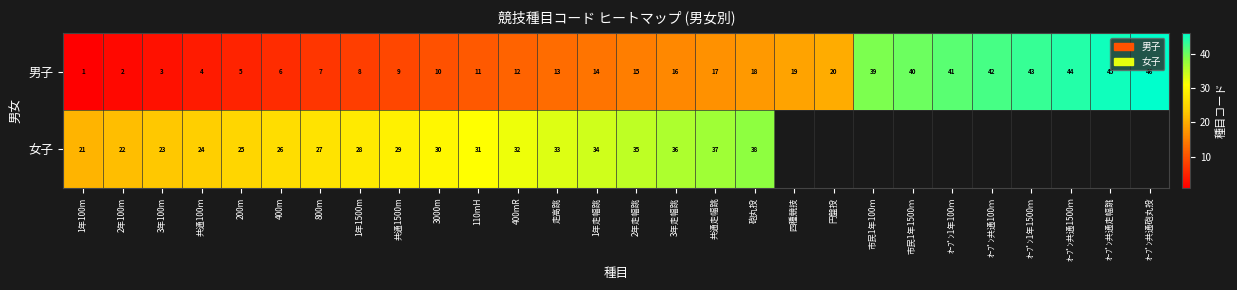

Which category has the lowest value in the 男子 series?

1年100m